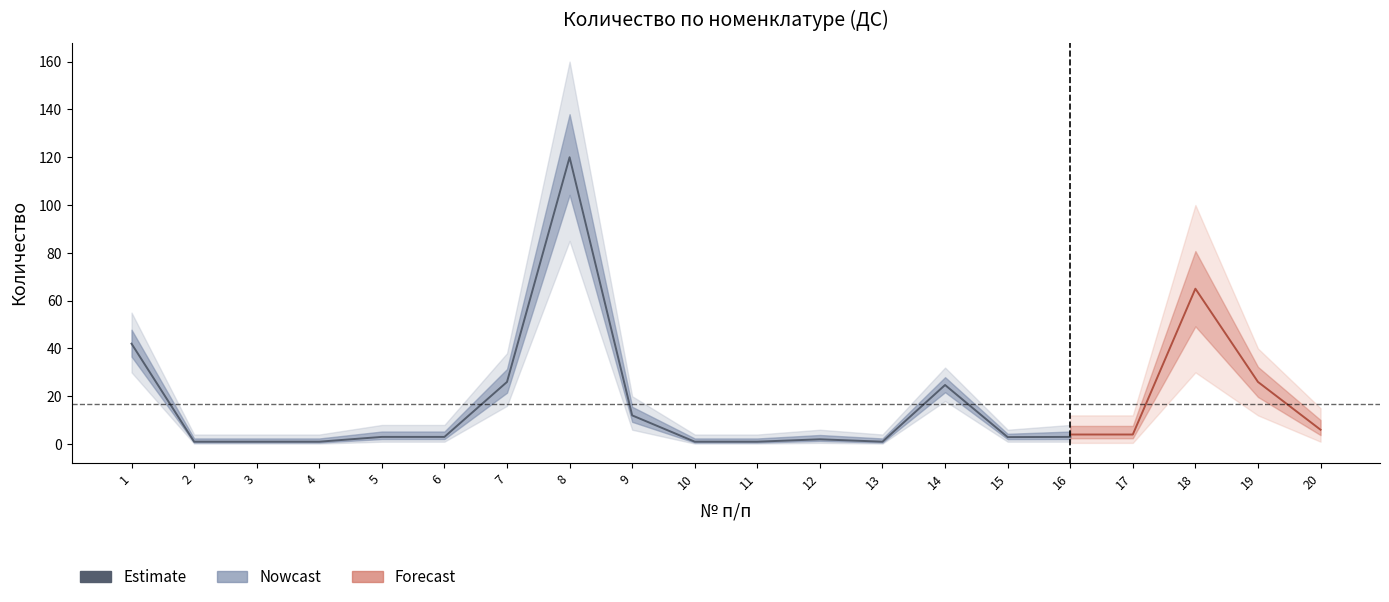

At which category does the data reach its first local valley?

13